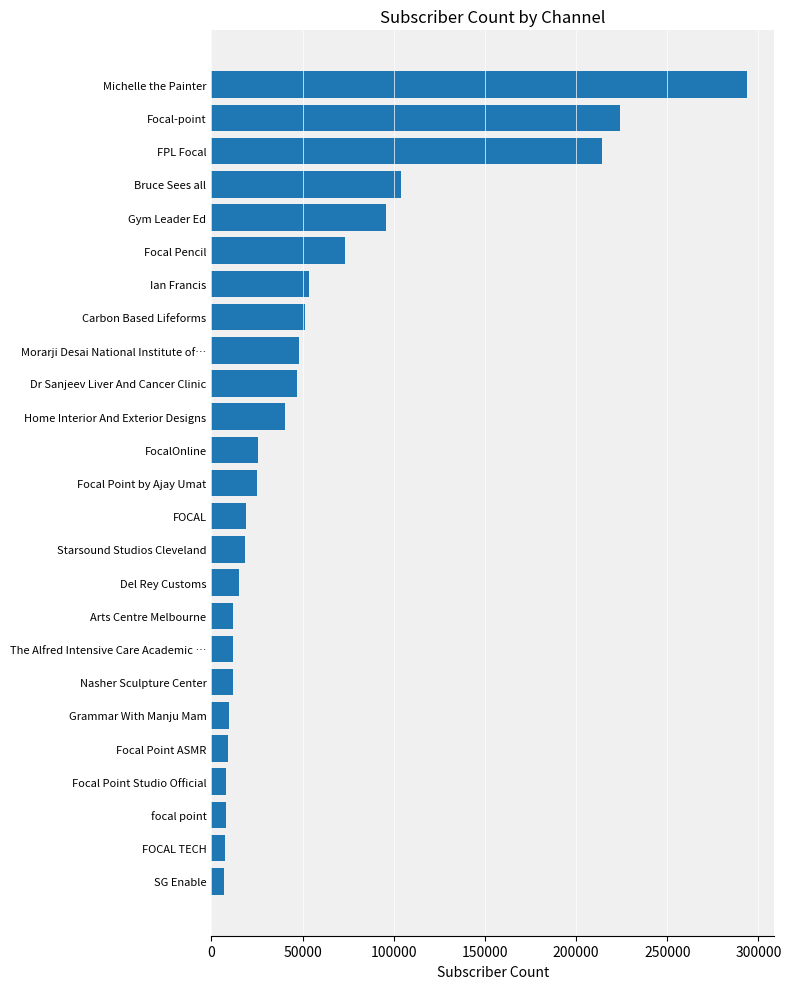

What is the sum of all values?

1434050